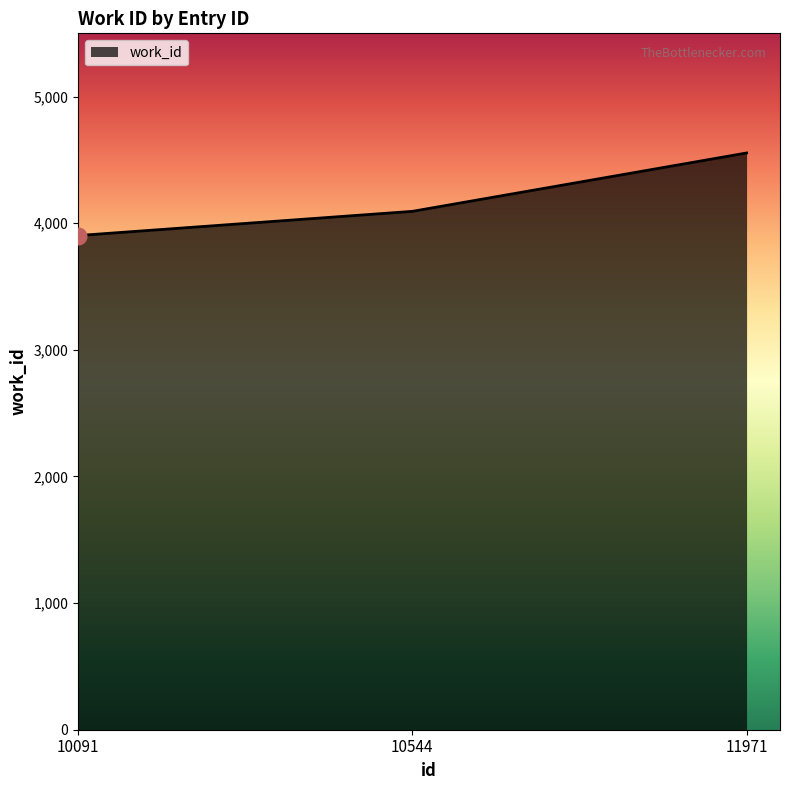

What is the sum of all values?

12552